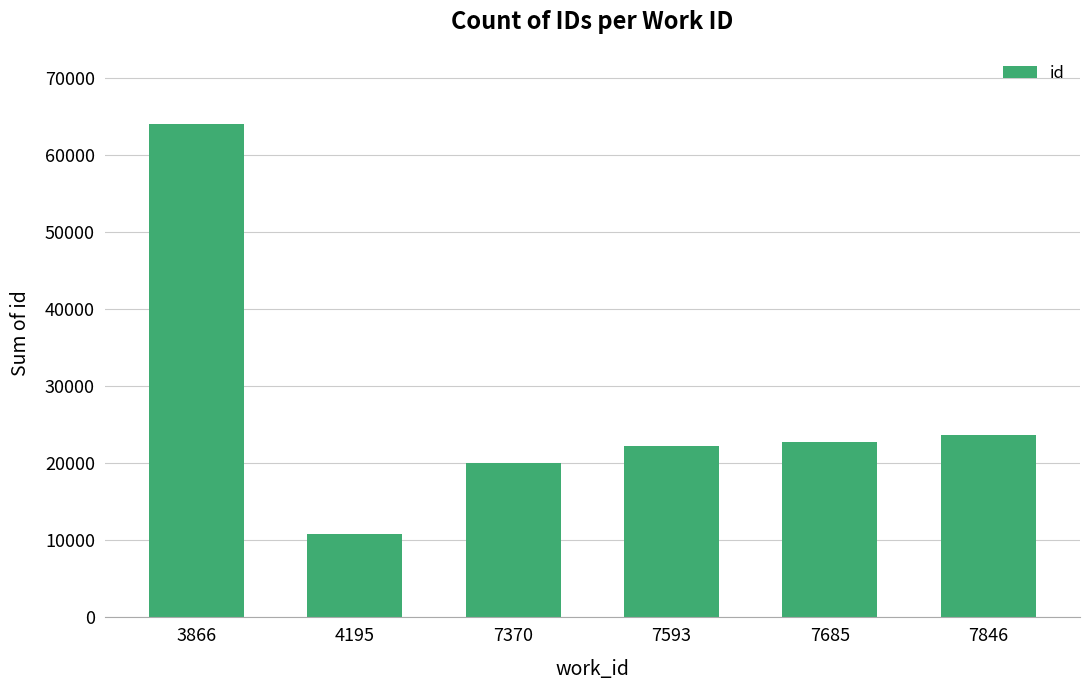

List the labels in order of value, largest first.

3866, 7846, 7685, 7593, 7370, 4195